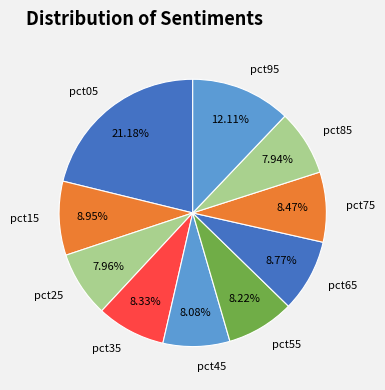

To the nearest percent, what is the difference between the pct75 and pct25 slice percentages?

1%